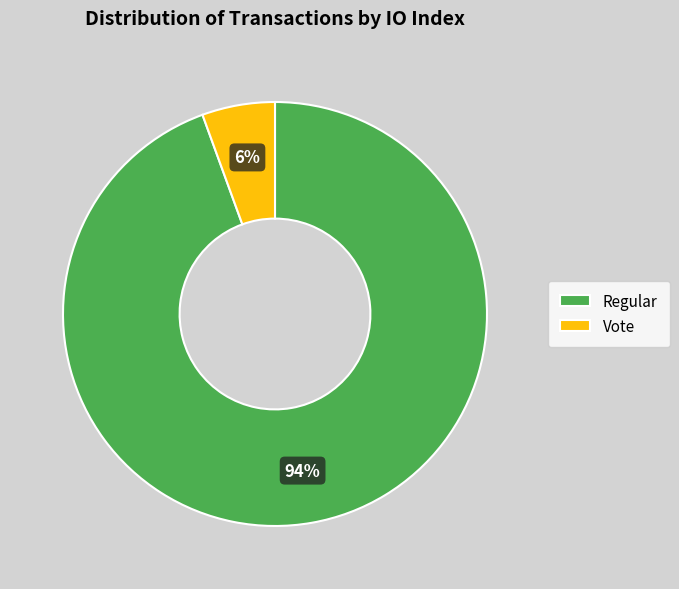

Which category has the smallest portion of the pie?

Vote